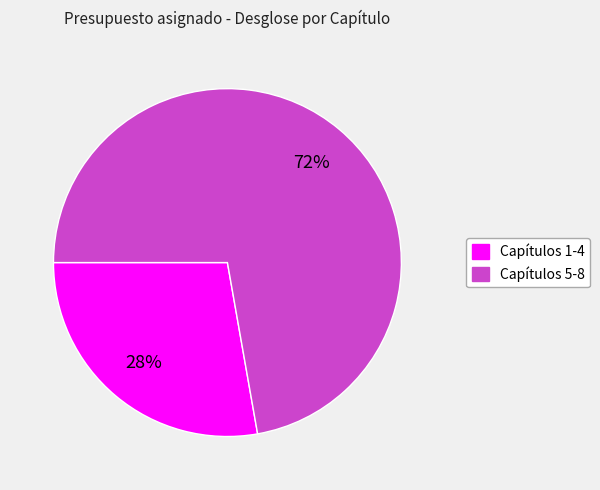

Is it true that Capítulos 1-4 is 18% of the pie?

False